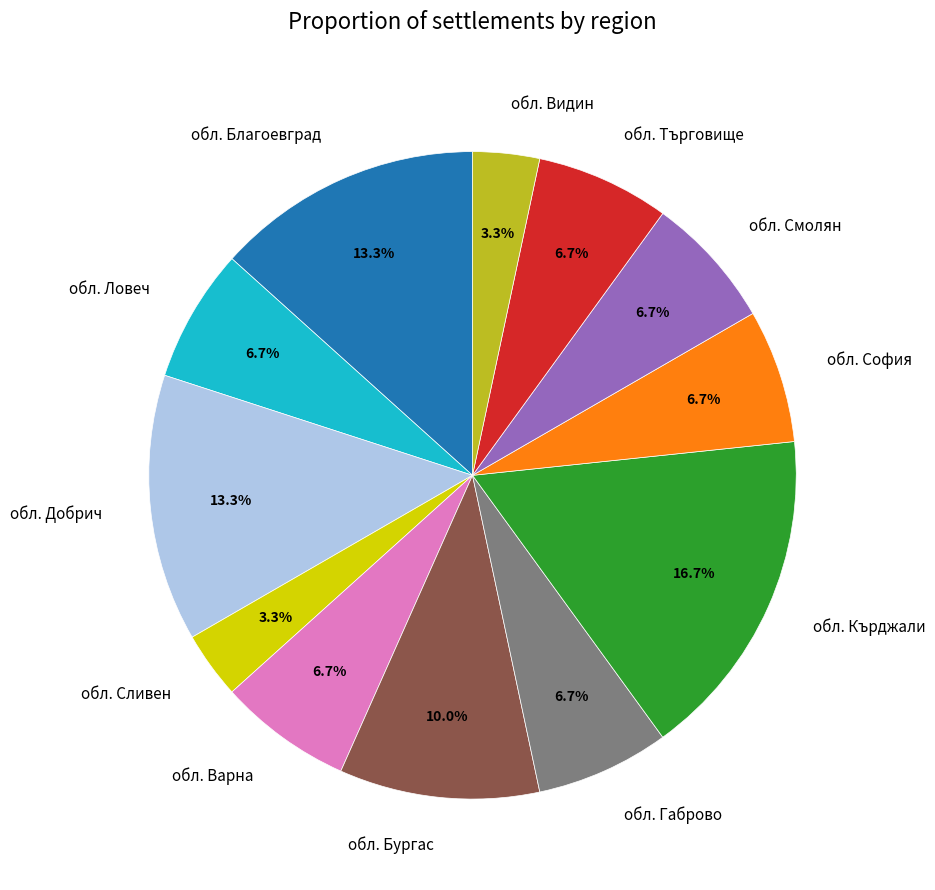

Which has a higher value, обл. Сливен or обл. Бургас?

обл. Бургас